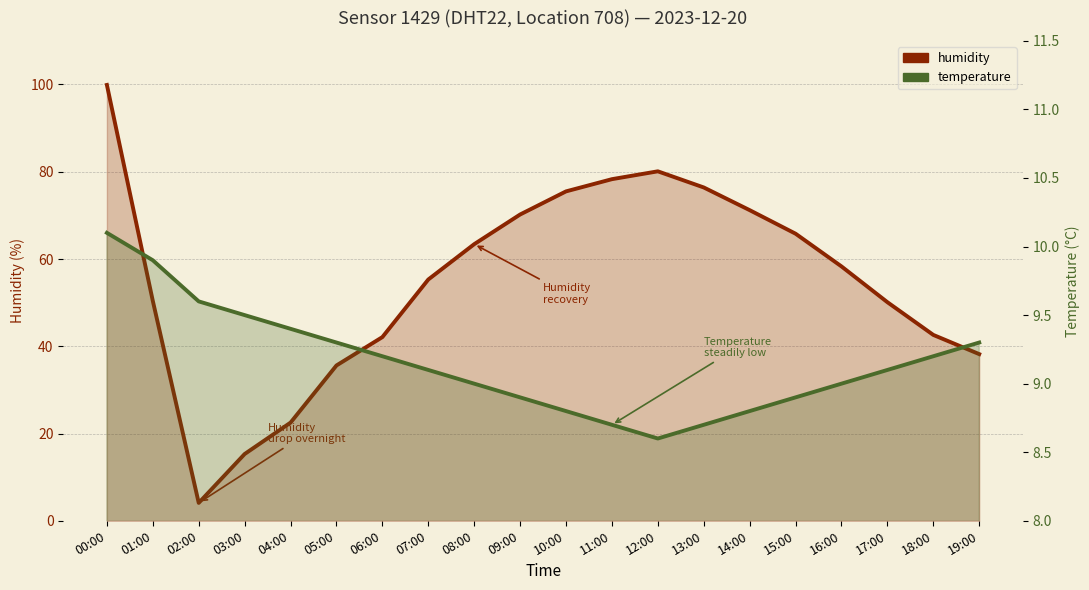

What are all the series names shown in the legend?

humidity, temperature